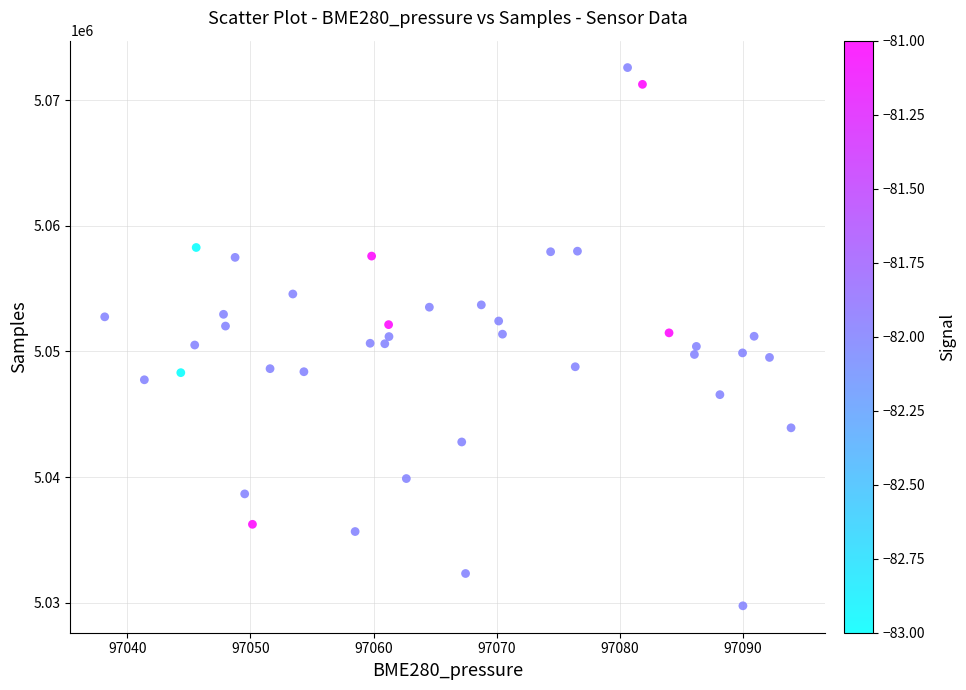

What is the range of Y values (max minus min)?

42812